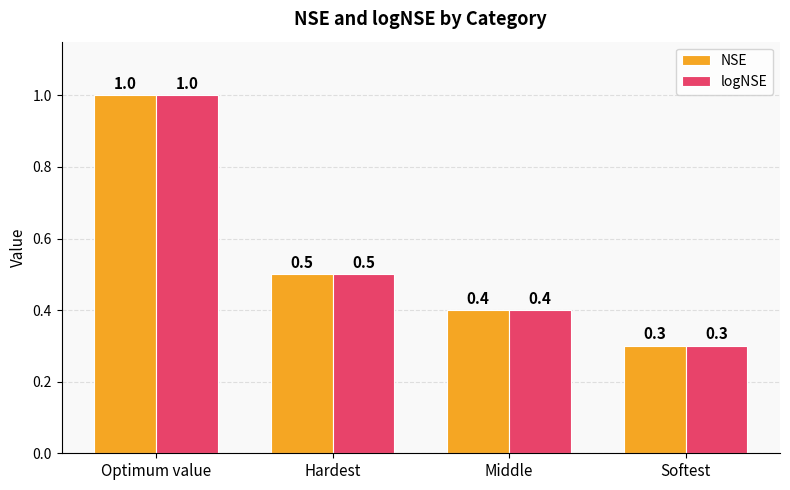

What is the sum of all NSE values?

2.2